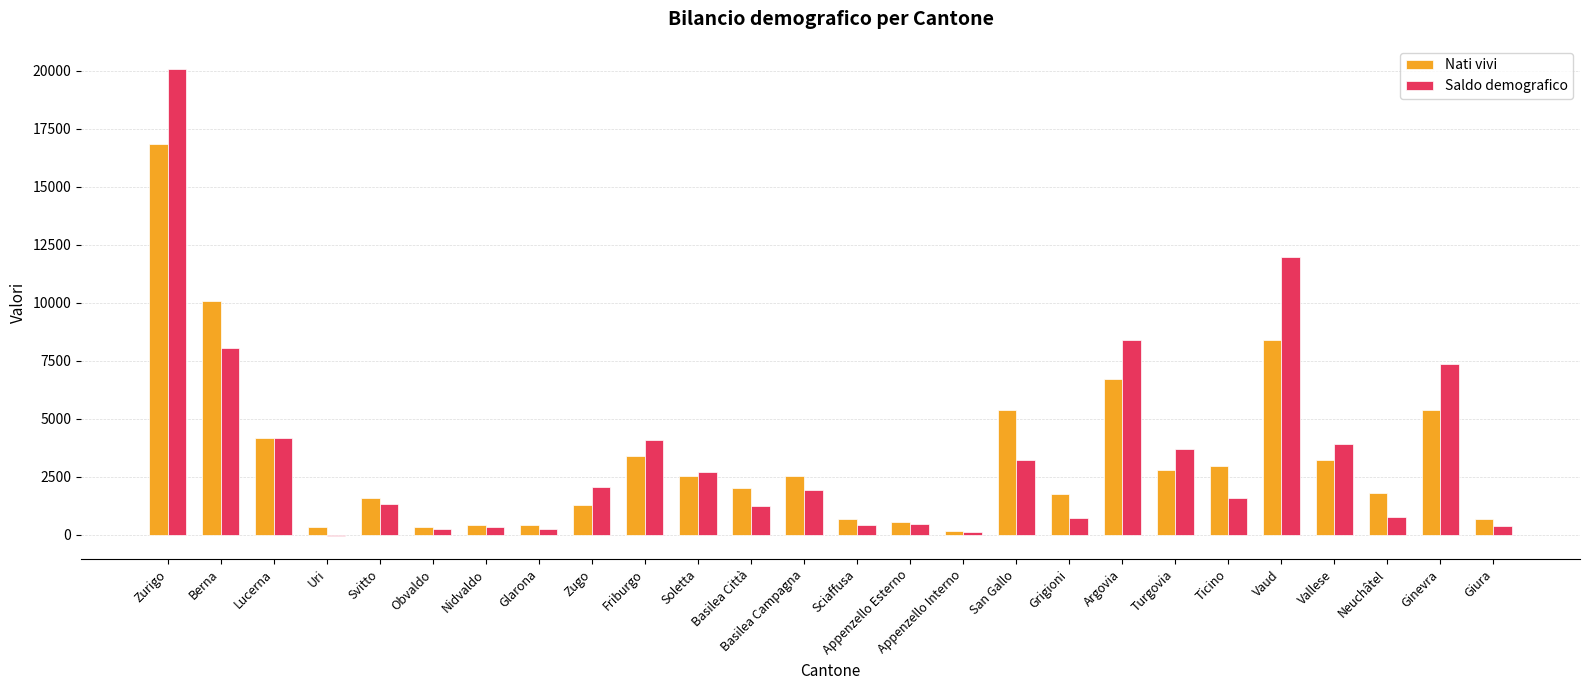

Is it true that Saldo demografico equals 1583 at Ticino?

True